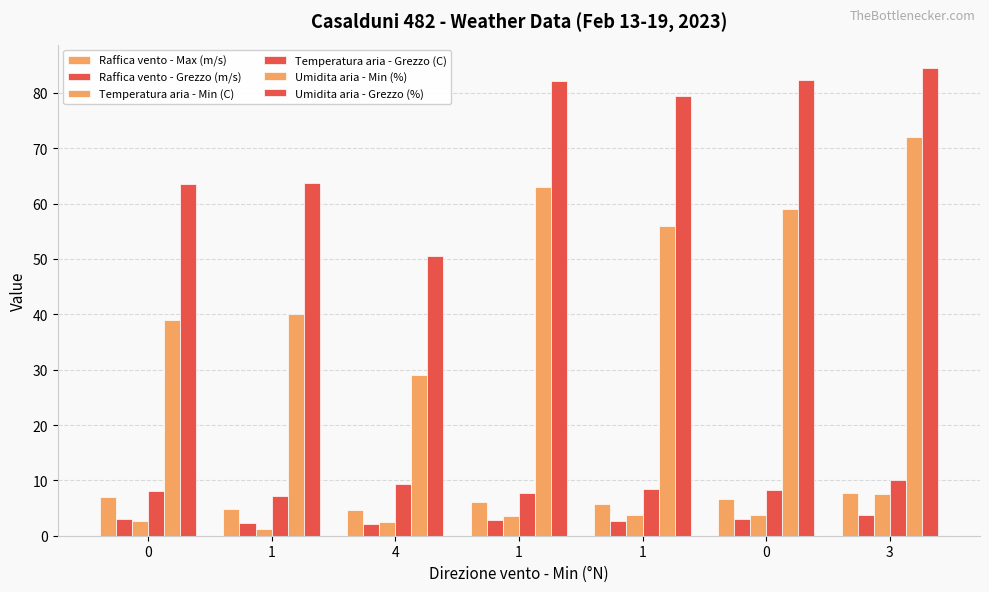

Rank the series by their maximum value, from lowest to highest.

Raffica vento - Grezzo (m/s), Temperatura aria - Min (C), Raffica vento - Max (m/s), Temperatura aria - Grezzo (C), Umidita aria - Min (%), Umidita aria - Grezzo (%)